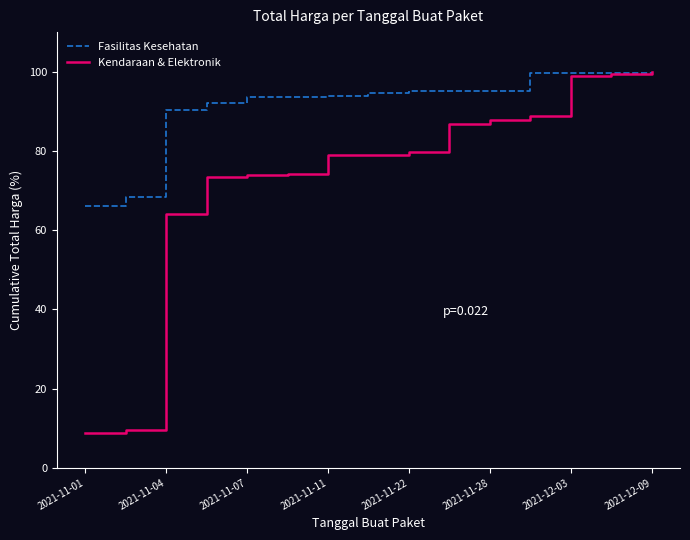

Which series has the widest spread of values?

Kendaraan & Elektronik